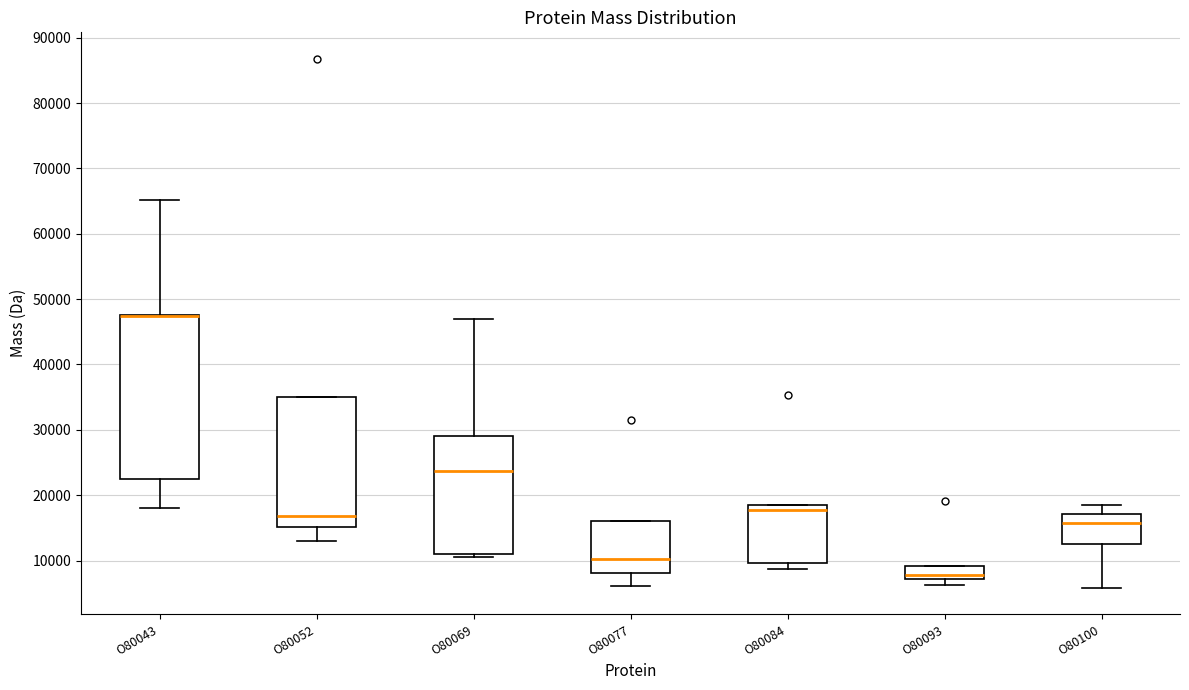

Where does the upper whisker of the box for O80043 end on the y-axis? The values are not printed on the chart, so give them approximately, as read against the axis.

65000